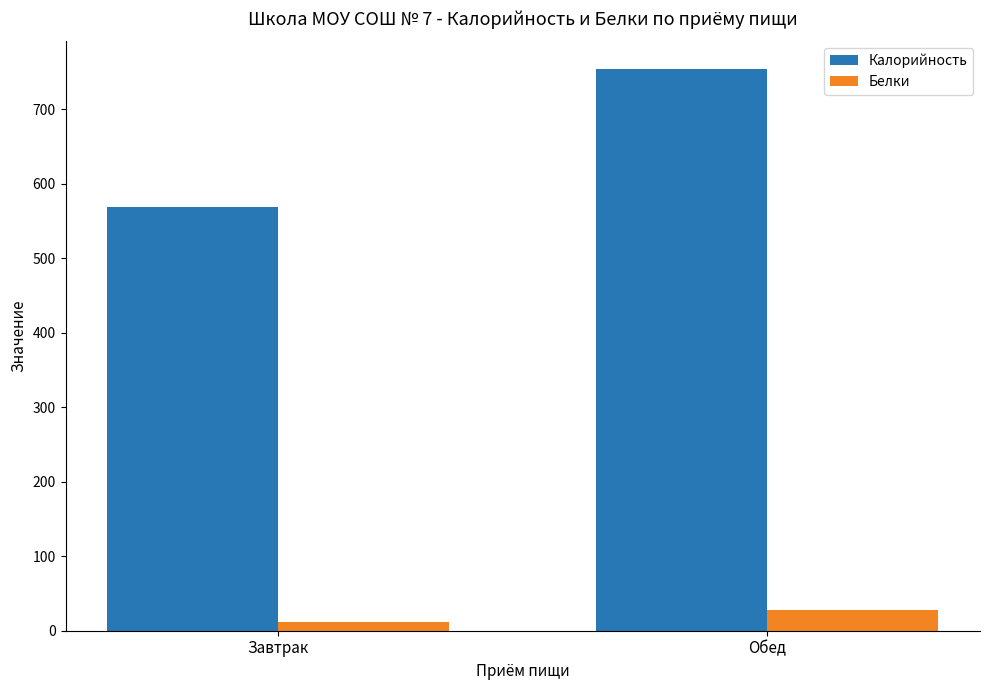

What is the sum of the Белки values at Завтрак and Обед?

38.8